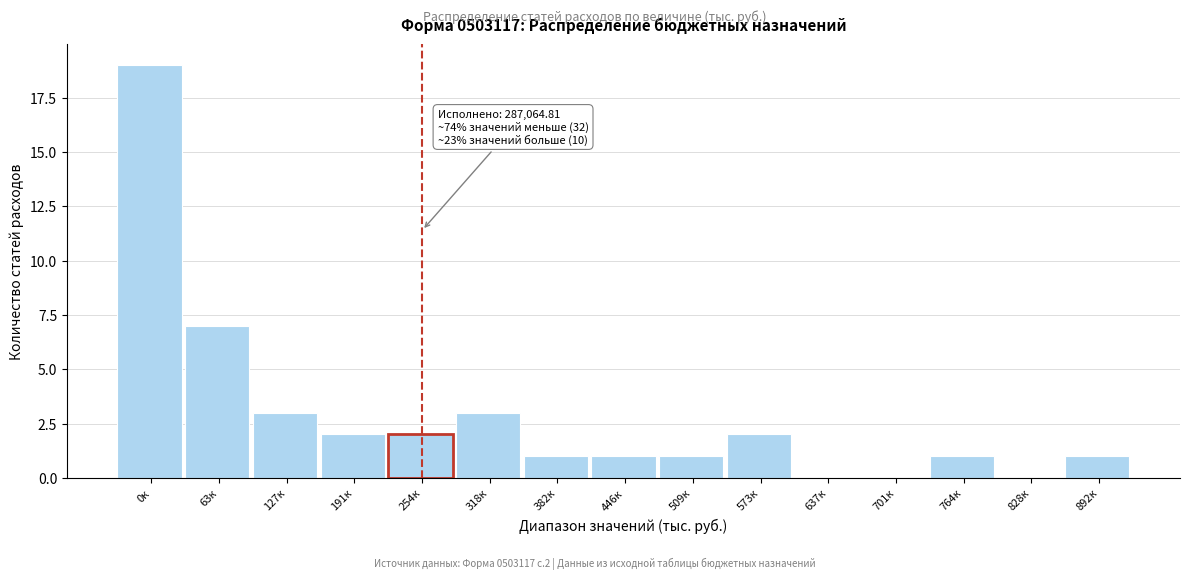

Reading left to right, what are all the values shown in this chart?

0к=19	63к=7	127к=3	191к=2	254к=2	318к=3	382к=1	446к=1	509к=1	573к=2	637к=0	701к=0	764к=1	828к=0	892к=1